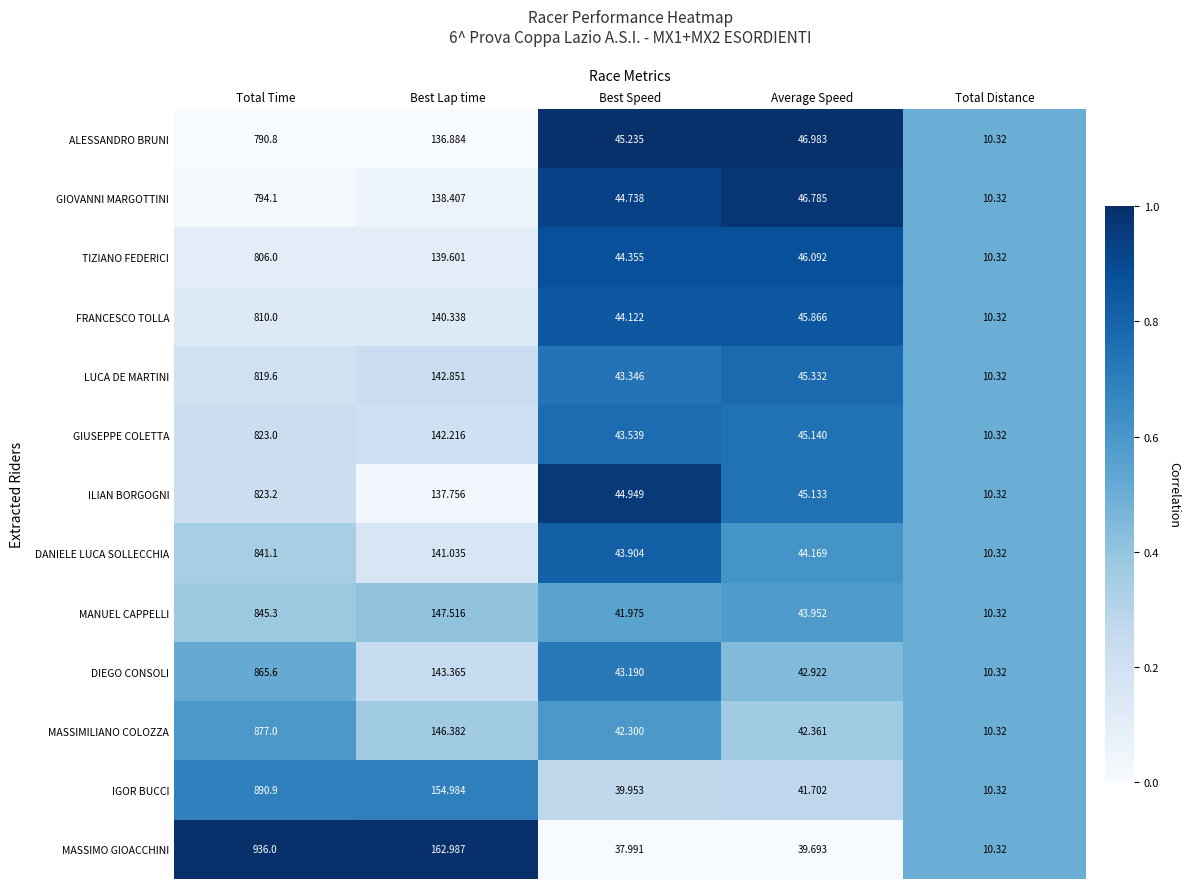

Which category has the lowest value across all series?

Total Distance